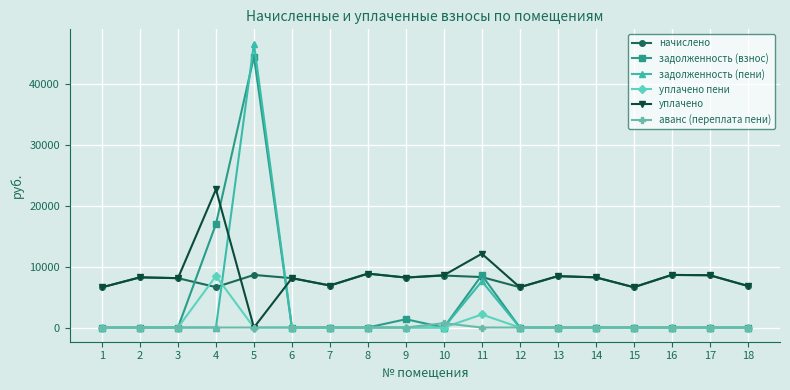

How many times do задолженность (взнос) and уплачено cross each other?

2